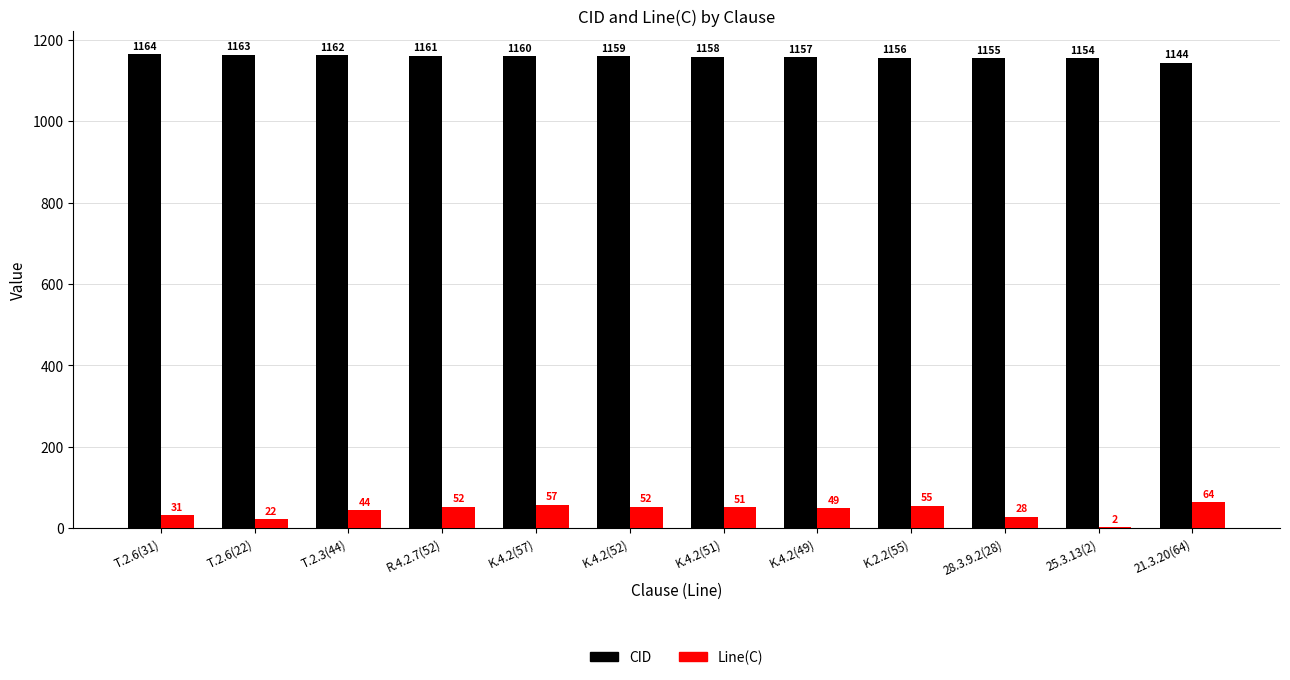

What is the total value across all series at K.4.2(49)?

1206